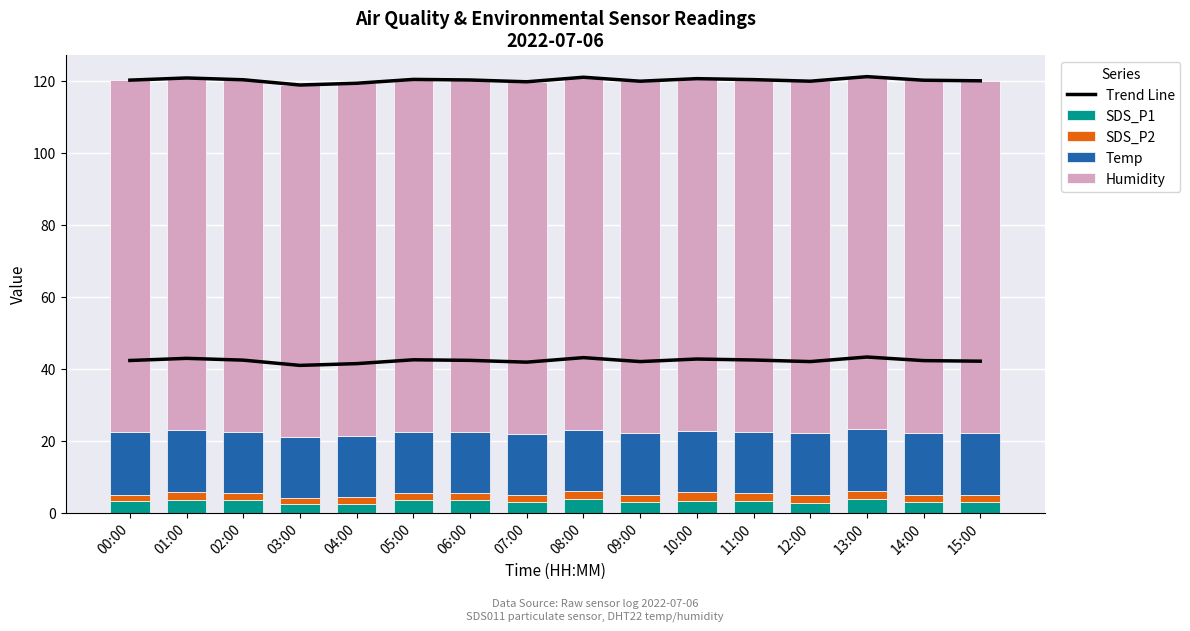

Which series changed the most between 05:00 and 09:00?

Trend Line